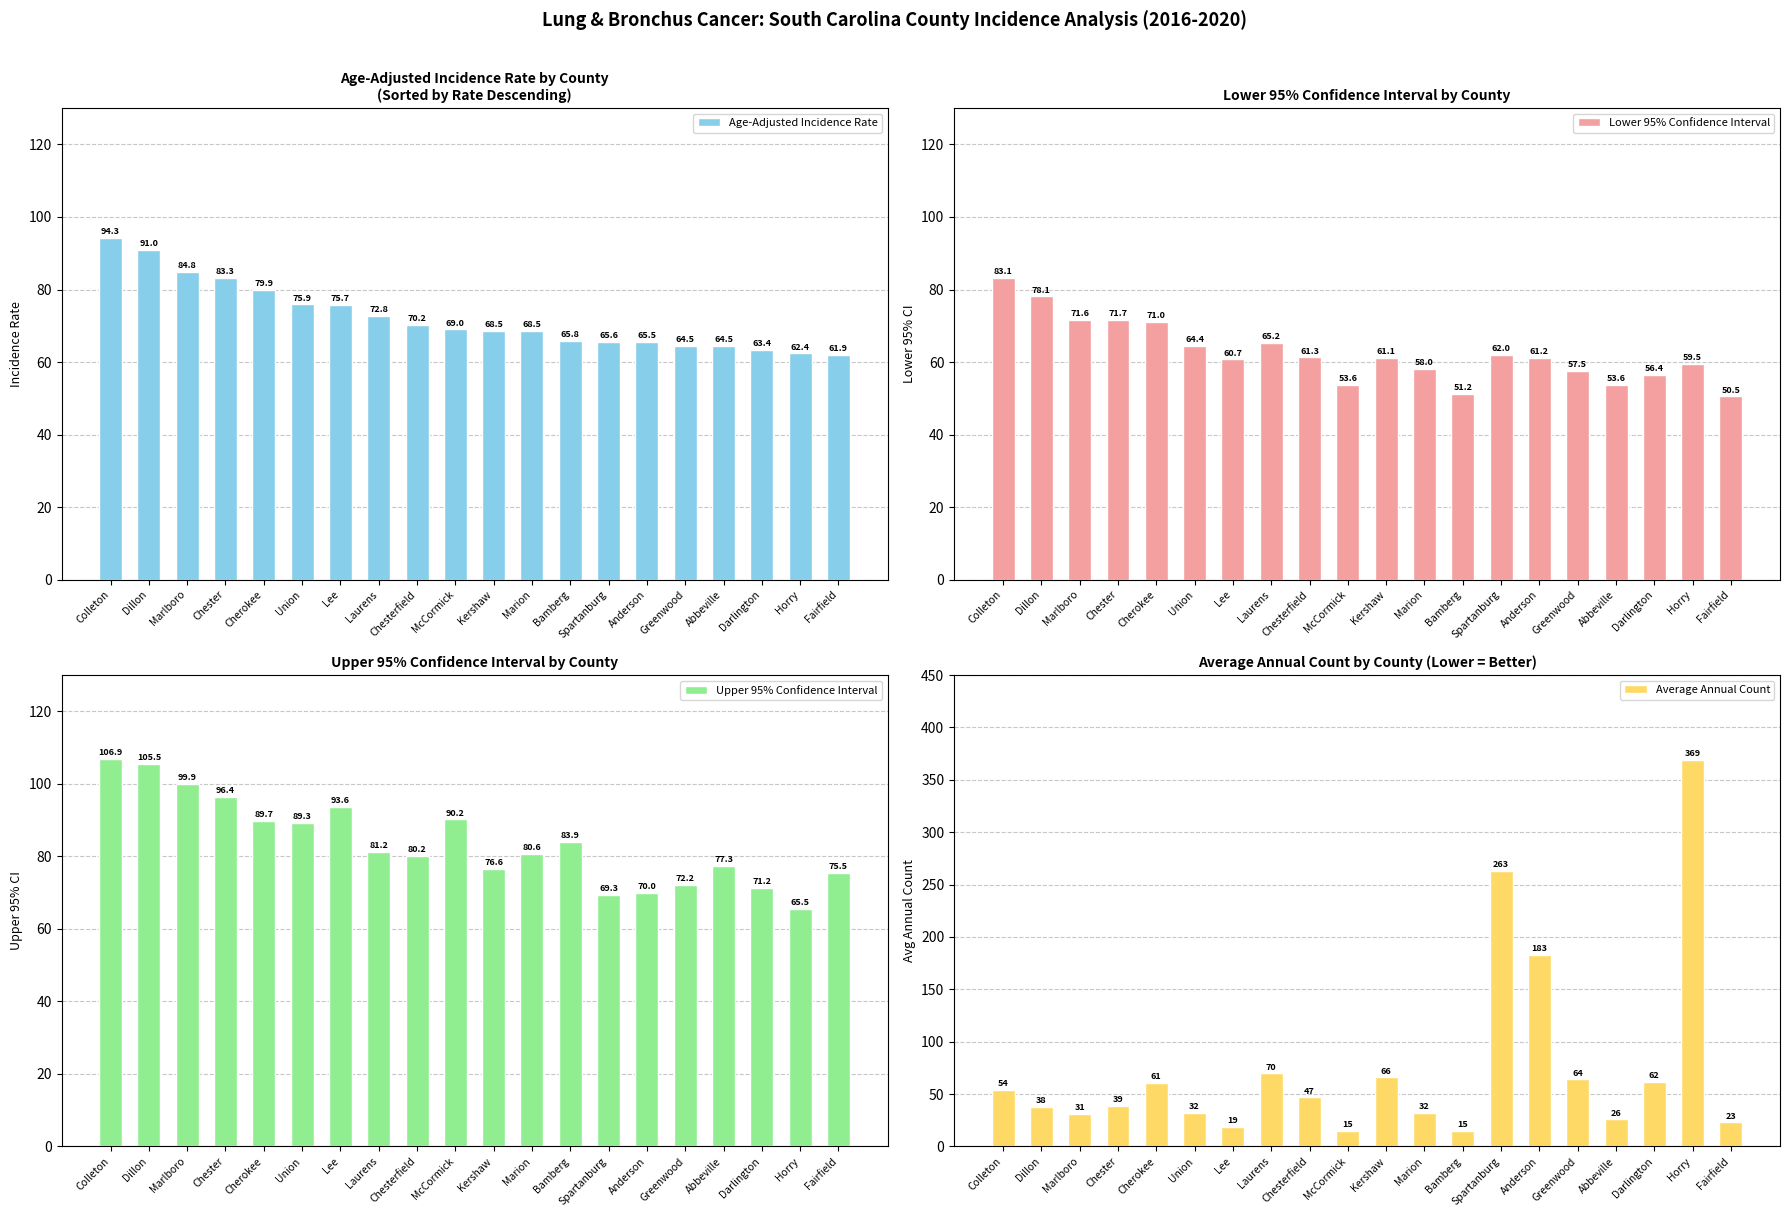

Is it true that Average Annual Count equals 66.0 at Kershaw?

True